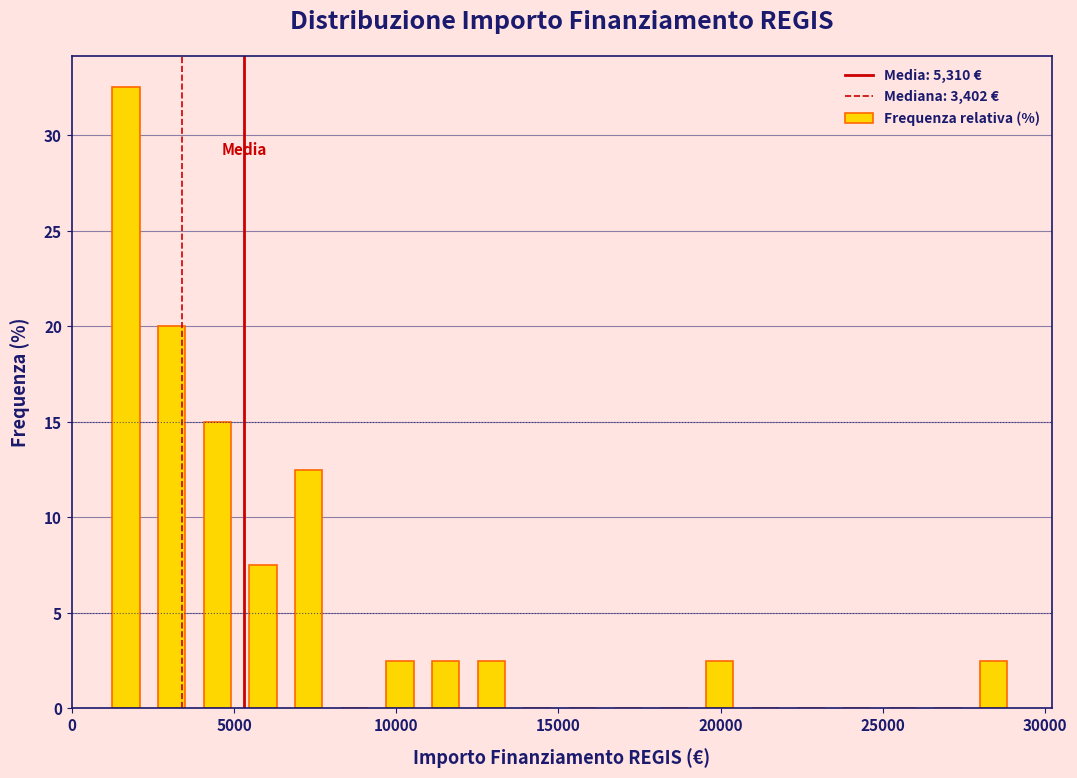

Around what value on the x-axis is the tallest bar? Give the approximate position of its centre, as read against the axis.

1500